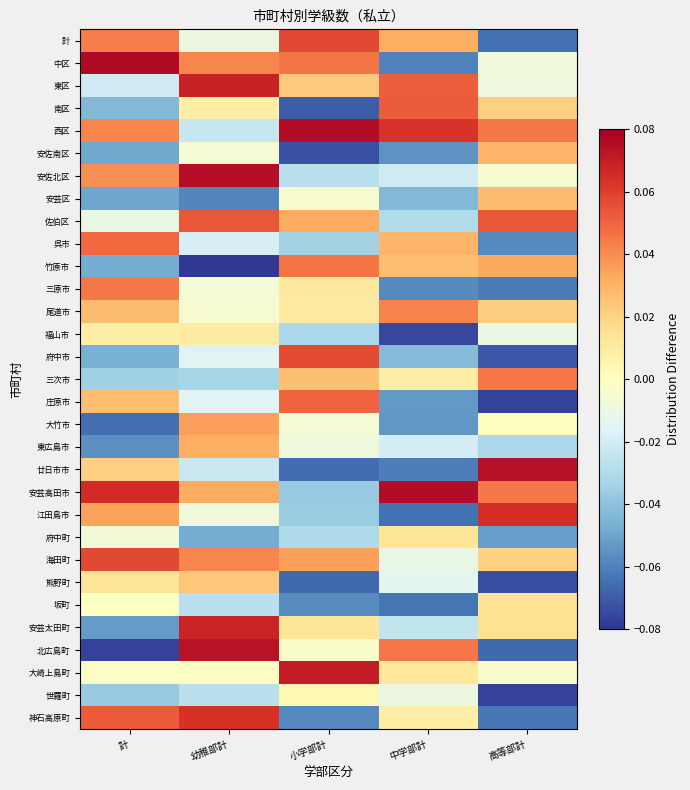

What is the total value across all series at 小学部計?

-0.1